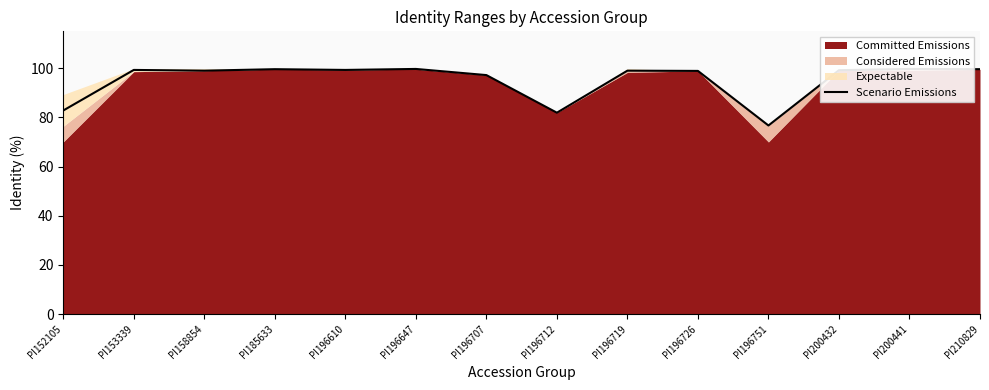

What is the sum of all values?

1331.9